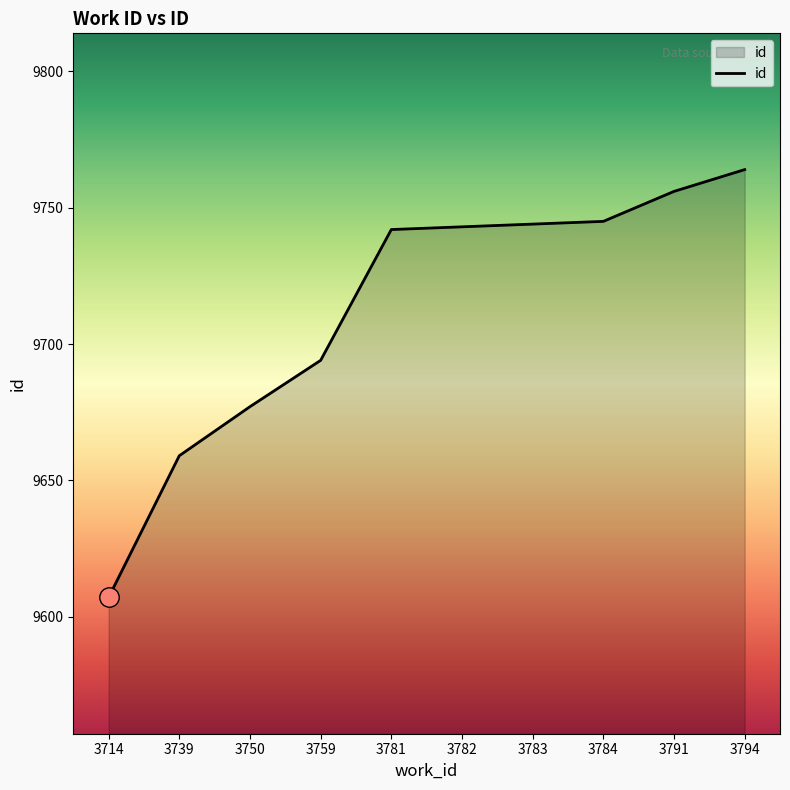

True or false: the data shows 14624 at 3781.

False